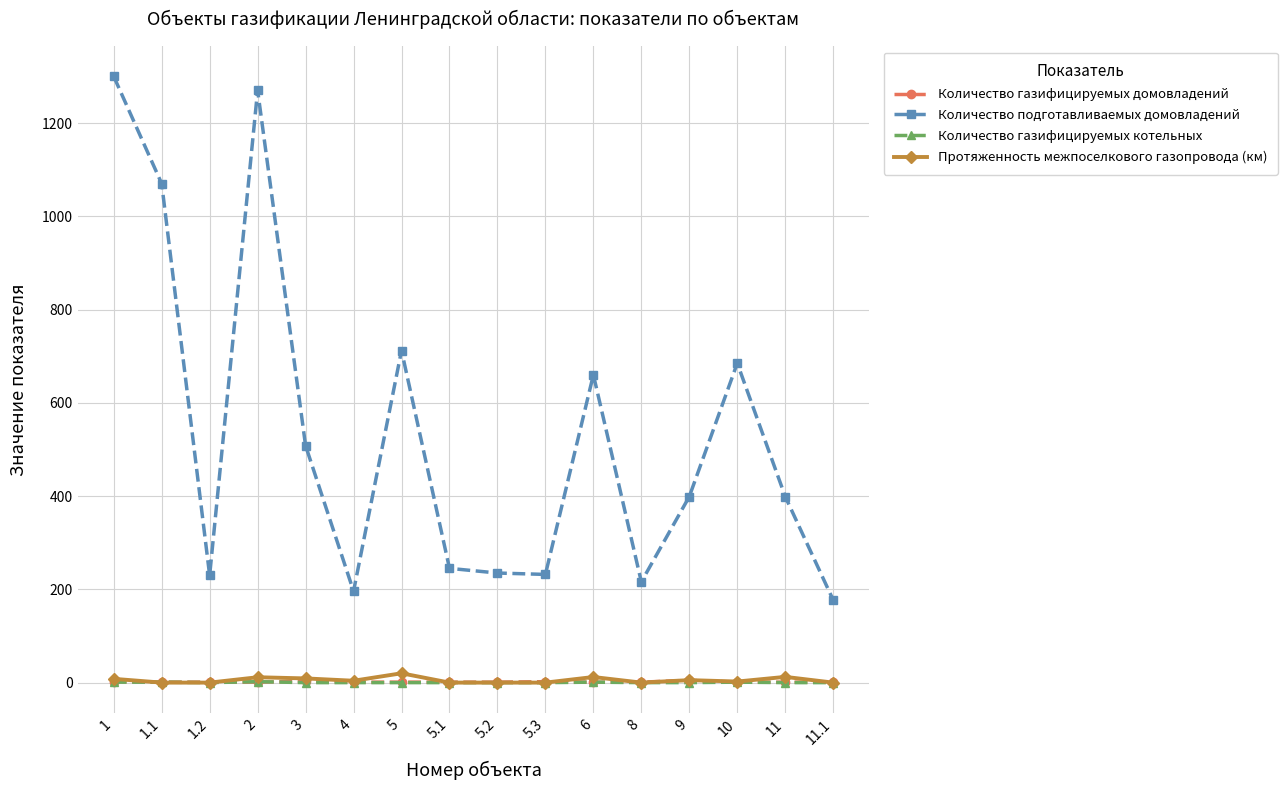

At which category does Количество подготавливаемых домовладений reach its first local valley?

1.2